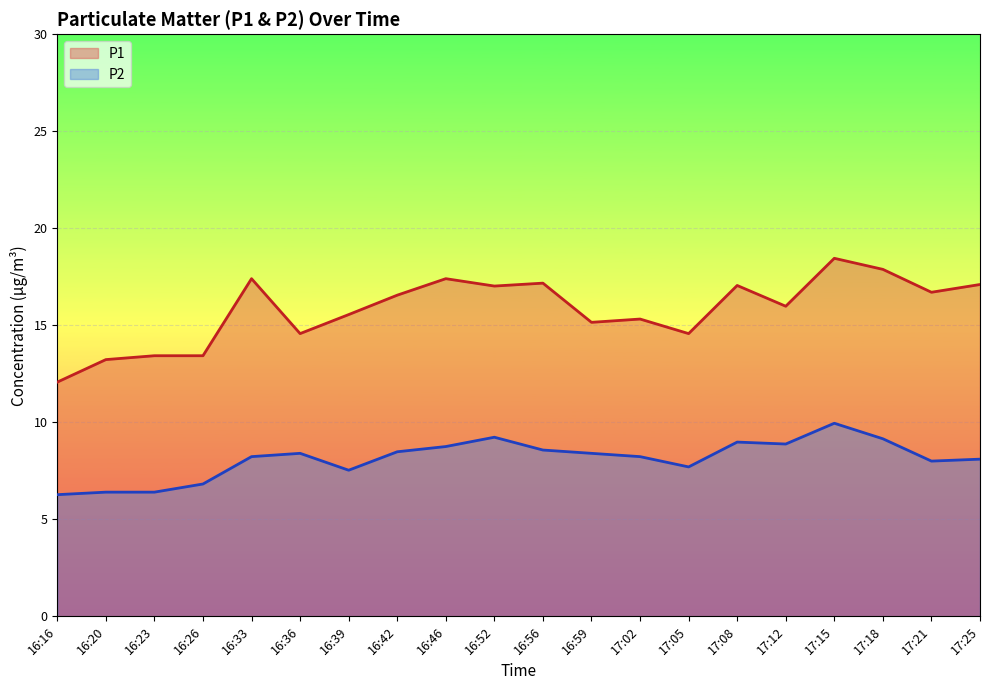

The P1 series shows 13.2 at 16:20. True or false?

True